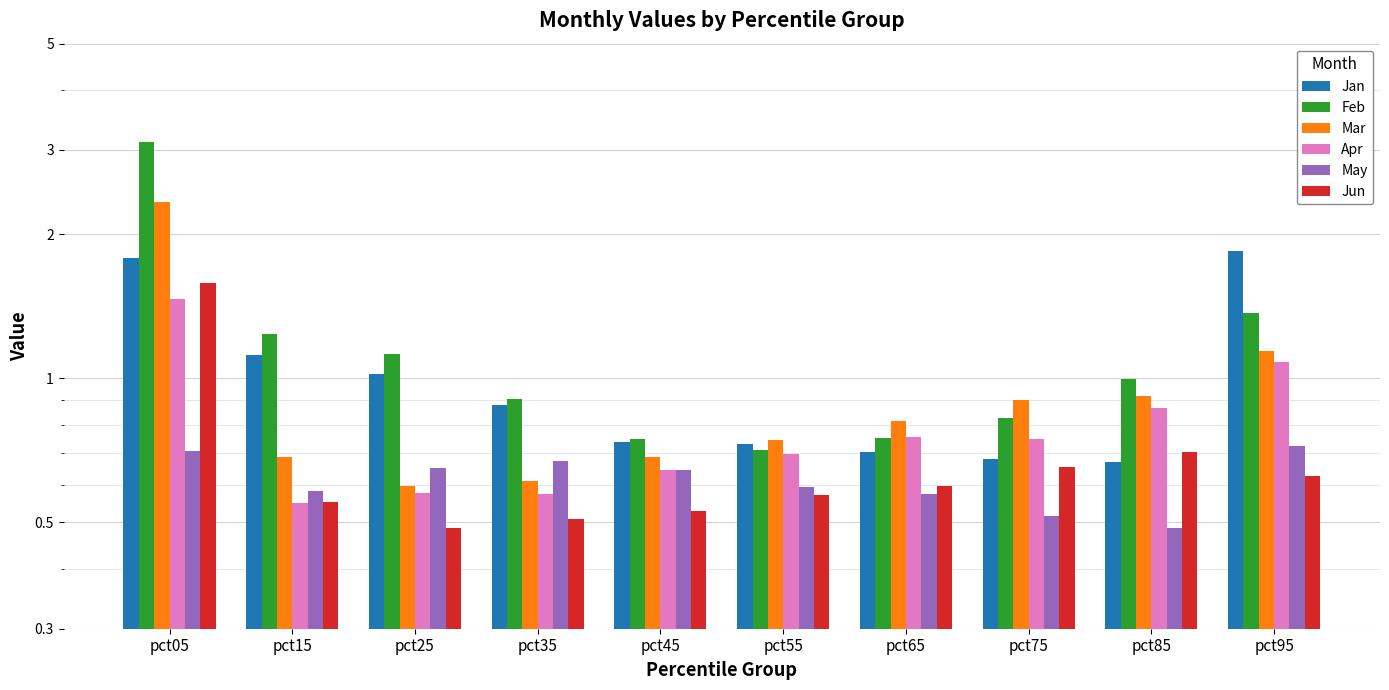

What is the value of the May bar at the 10th from the left?

0.7